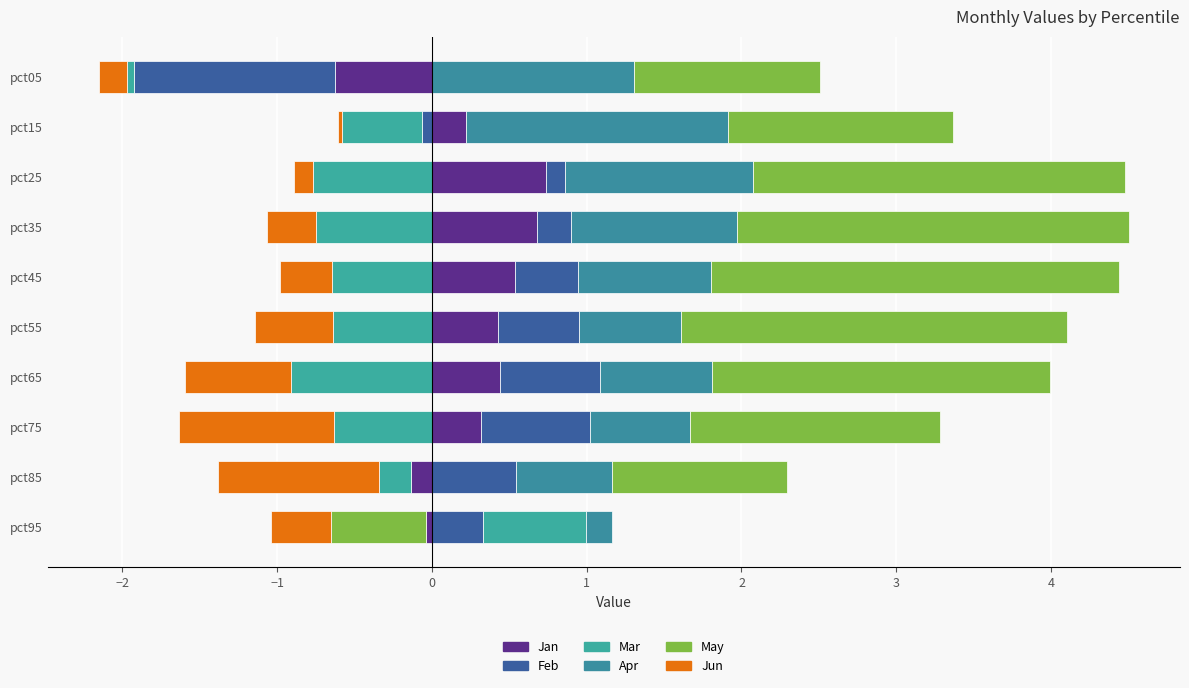

What is the lowest value of the Jan series?

-0.6